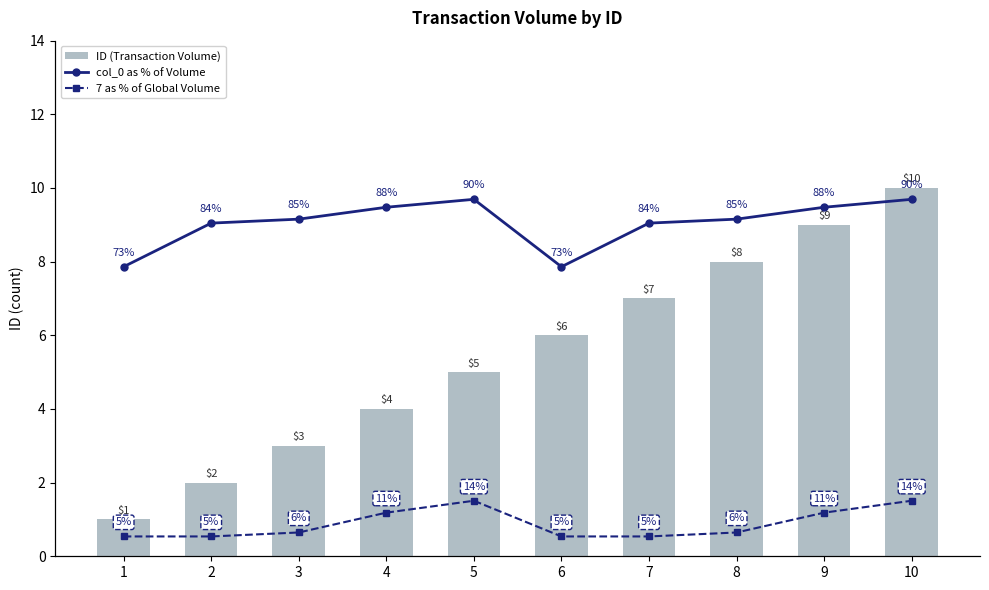

What is the total value across all series at 9?

108